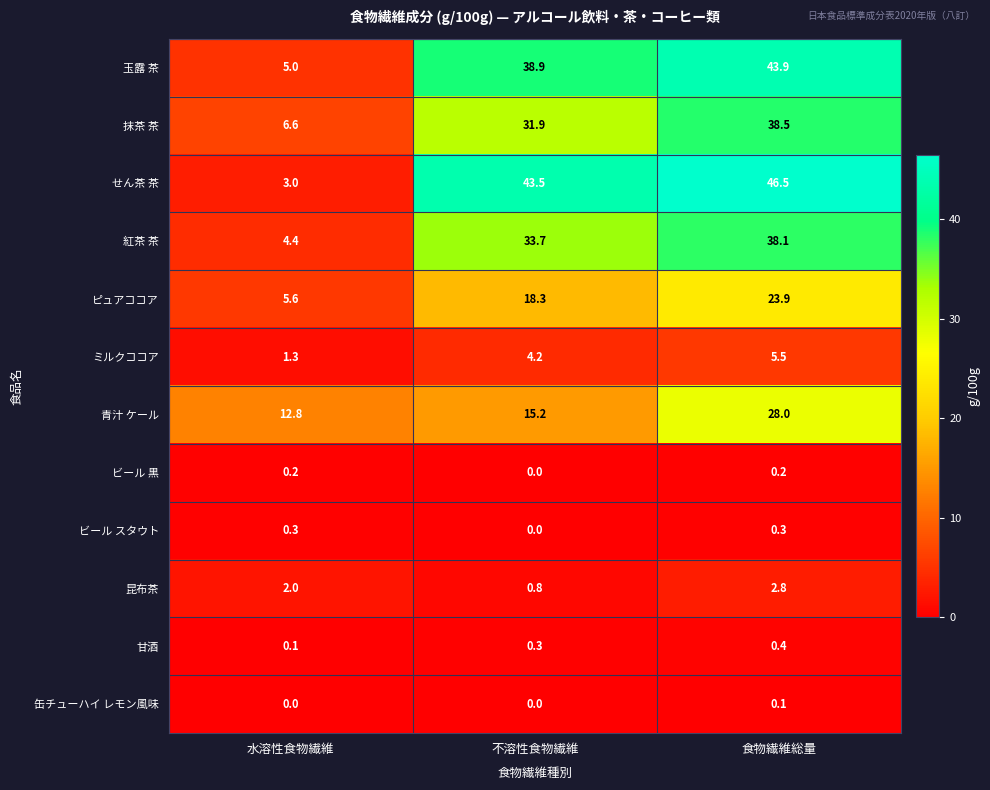

What is the difference between the maximum and minimum values in the 甘酒 series?

0.3